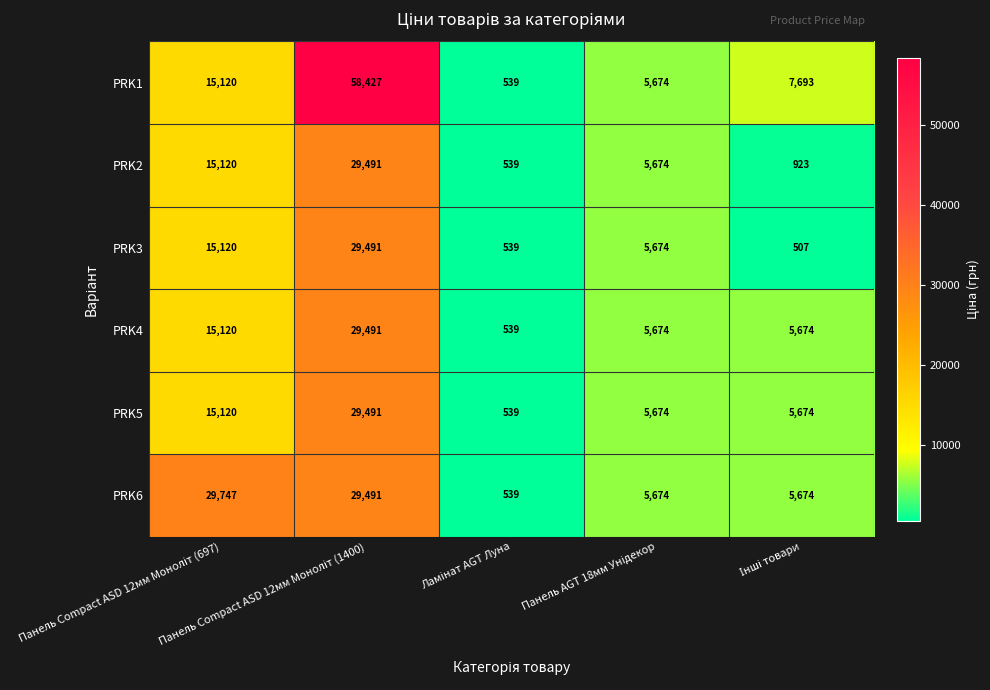

Count the number of categories in the chart.

5